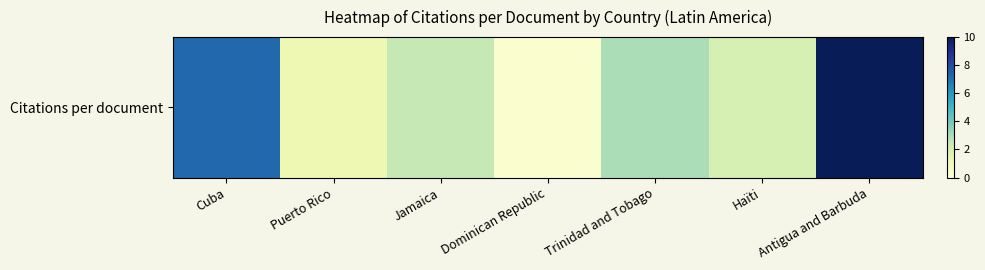

The chart shows a value of 1.7 at Puerto Rico. True or false?

False